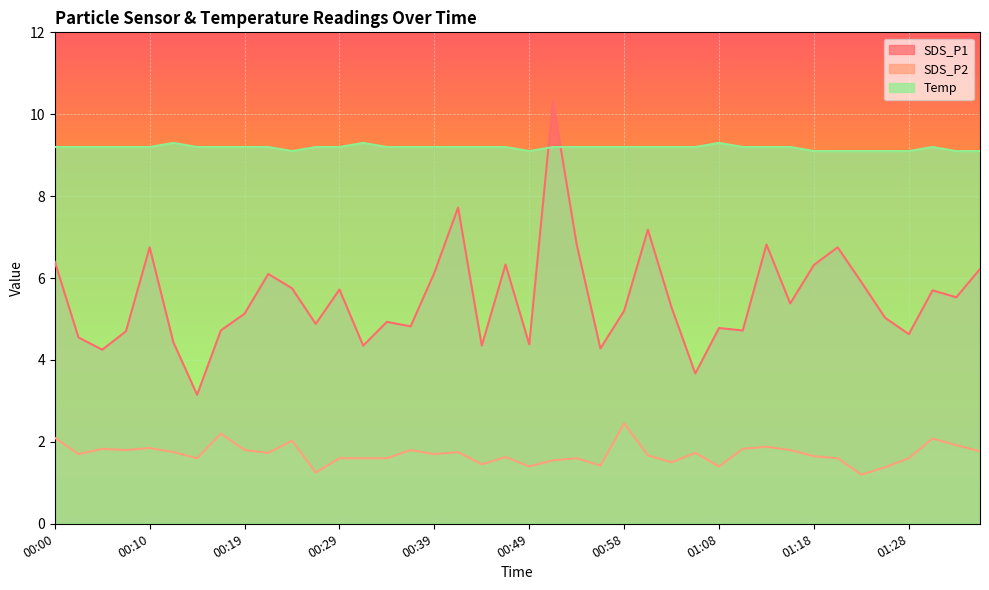

What is the smallest value displayed?

1.2